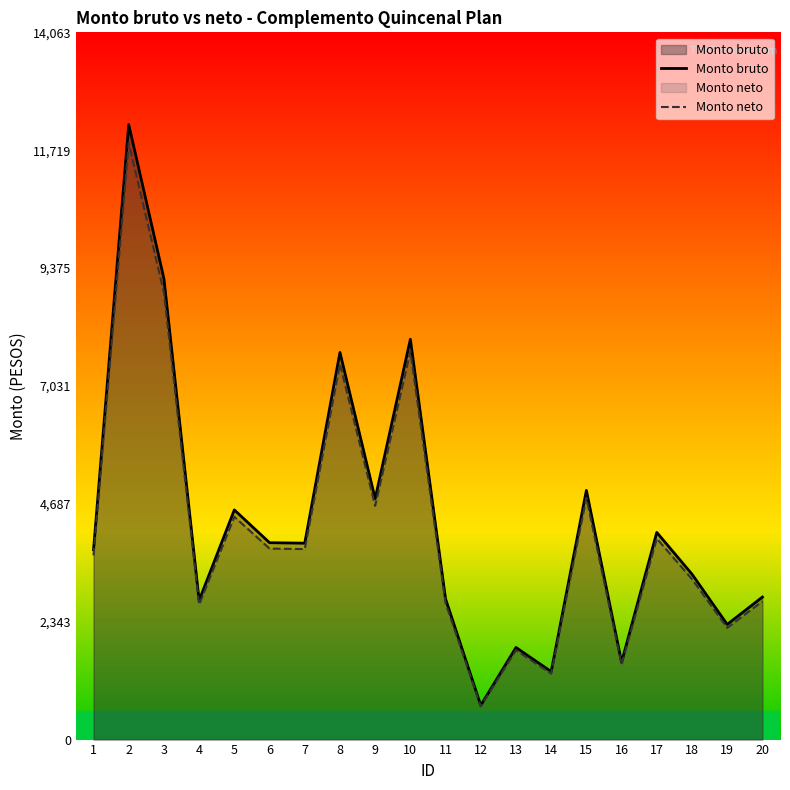

Rank the categories by Monto bruto value from lowest to highest.

12, 14, 16, 13, 19, 4, 11, 20, 18, 1, 7, 6, 17, 5, 9, 15, 8, 10, 3, 2